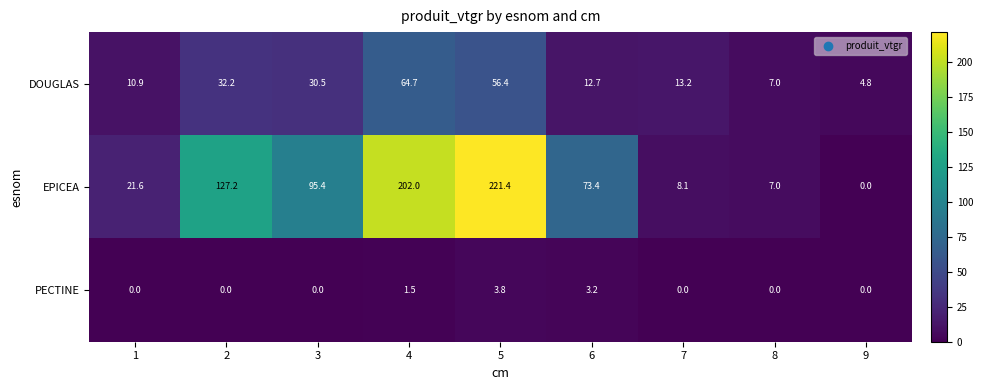

Read the PECTINE value at 6.

3.2